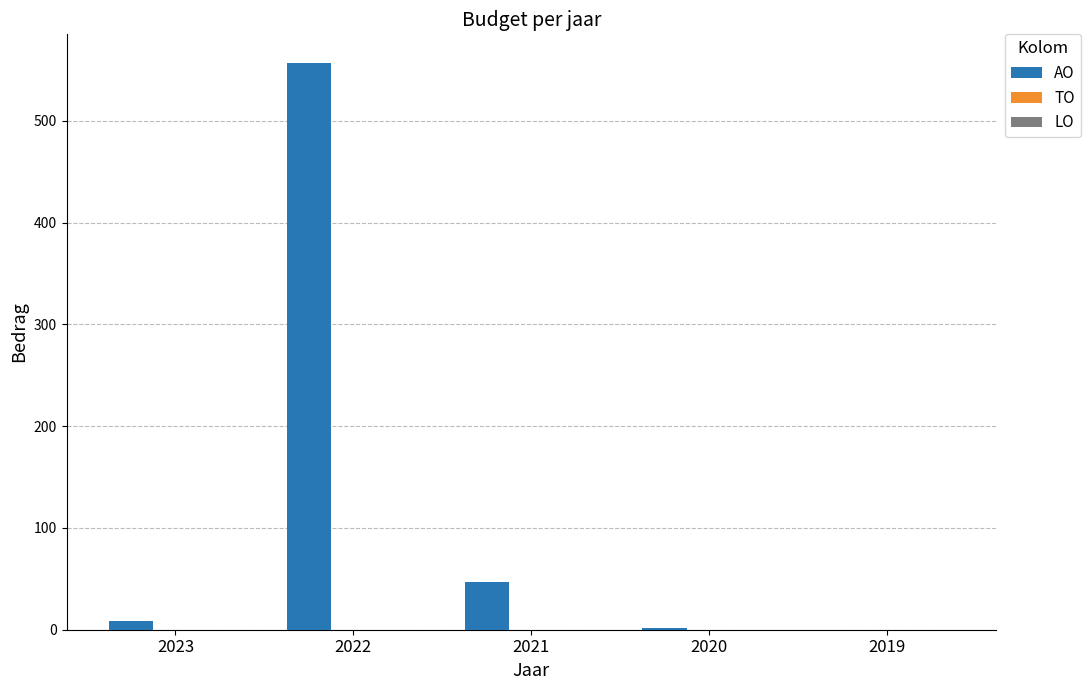

Between 2022 and 2020, which is larger?

2022